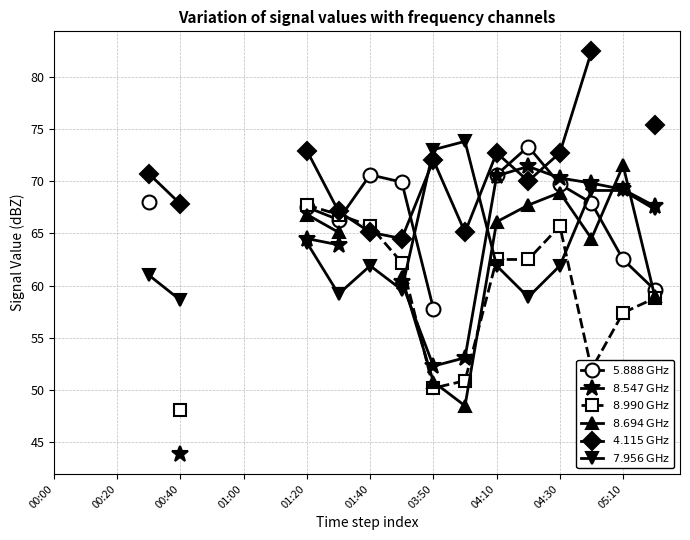

What is the difference between the highest and lowest values at 17?

30.4